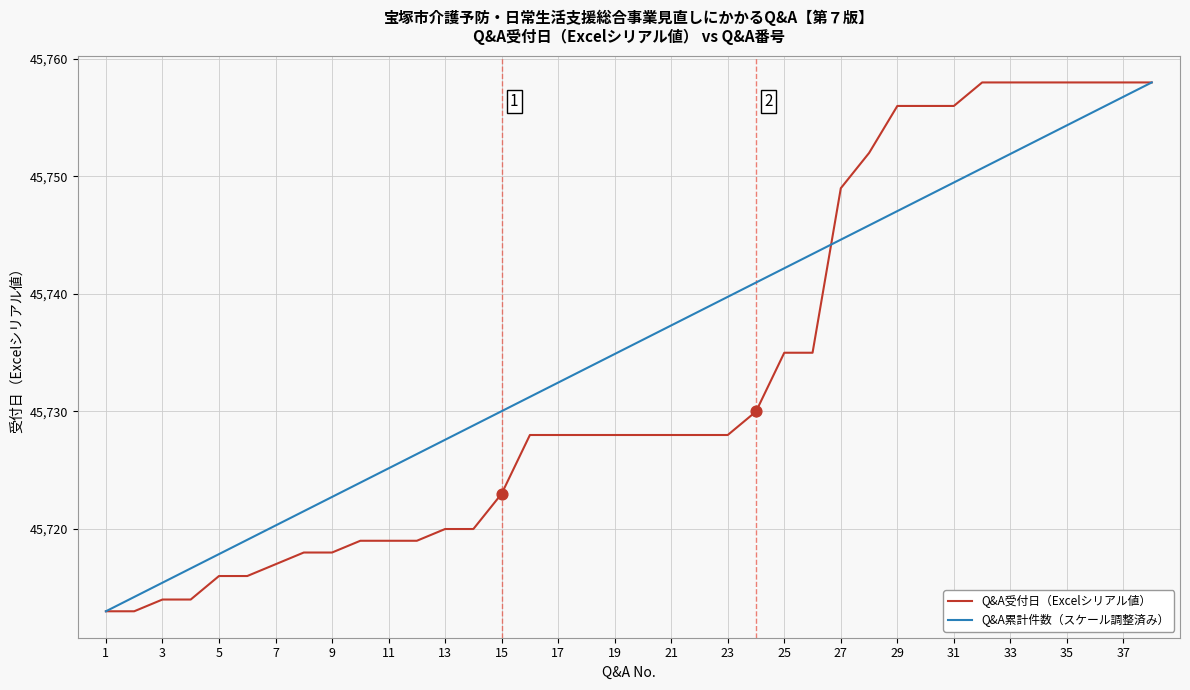

What are all the series names shown in the legend?

Q&A受付日（Excelシリアル値）, Q&A累計件数（スケール調整済み）